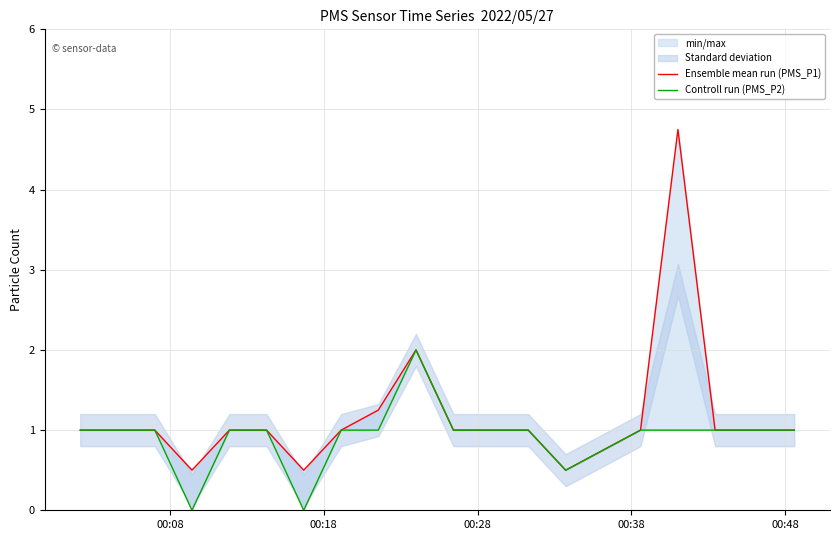

What value does the Ensemble mean run (PMS_P1) series have at 00:08?

1.0